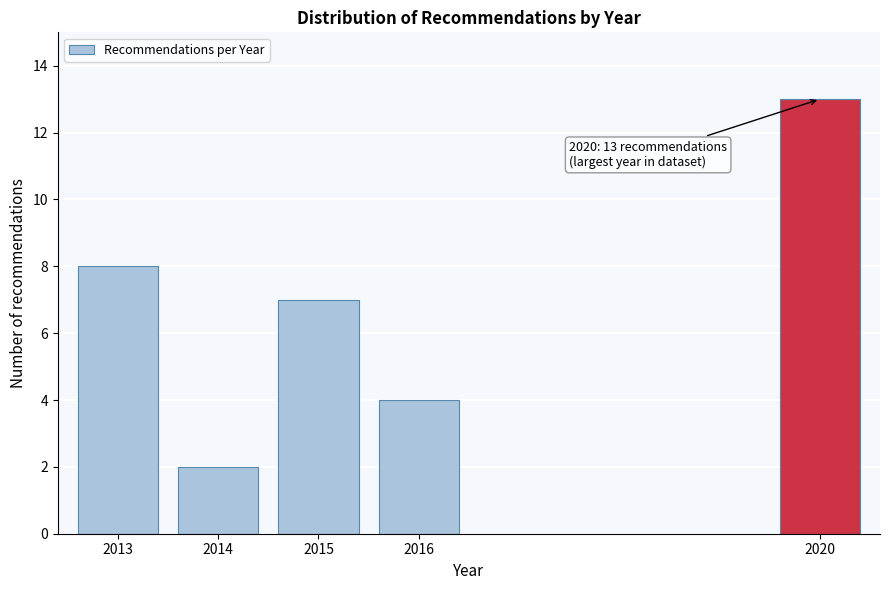

Reading right to left, extract all data points from this chart.

13	4	7	2	8